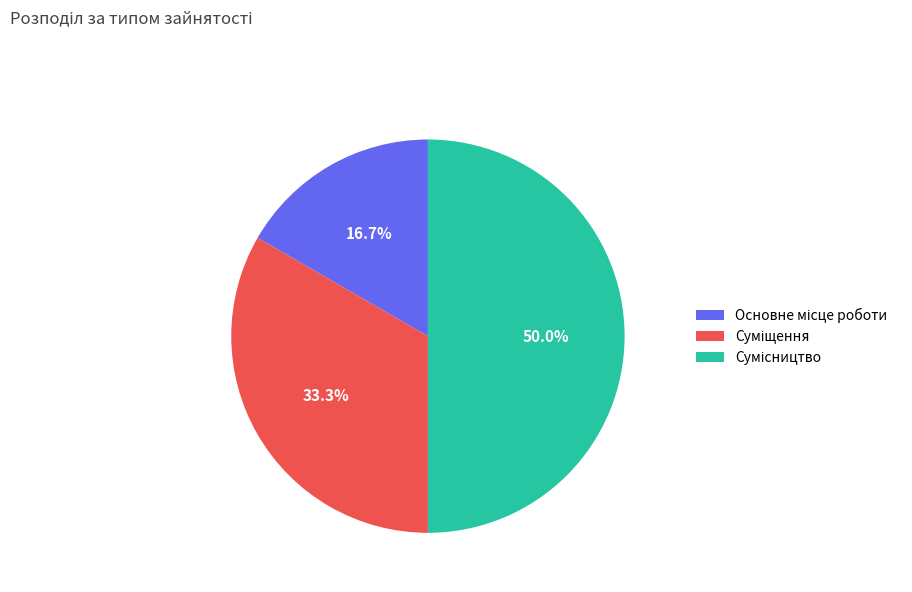

How many slices are in this pie chart?

3